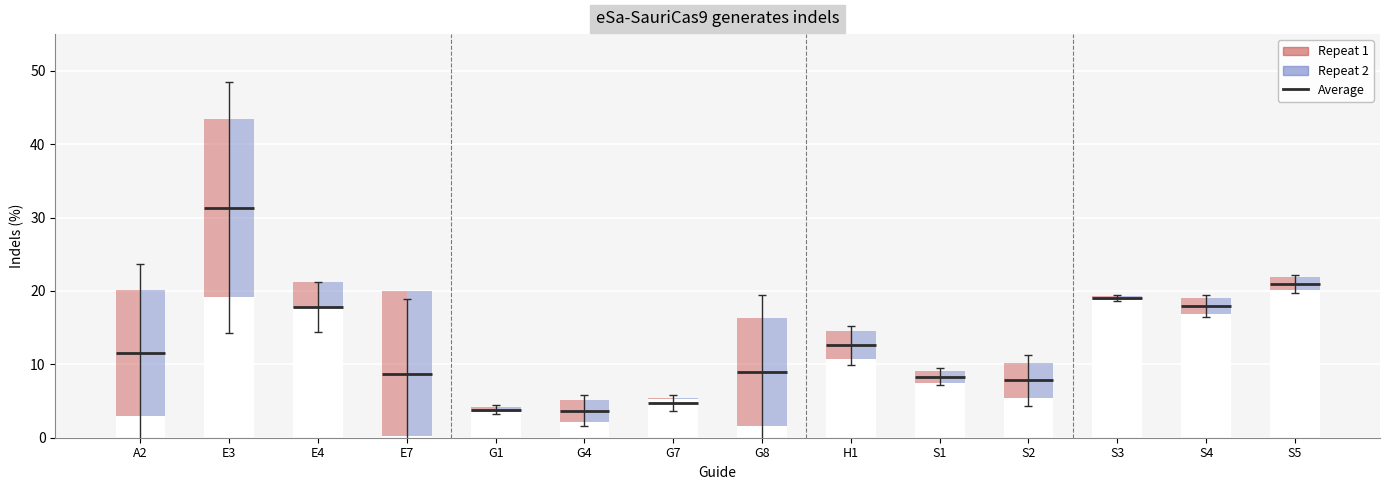

What is the smallest value displayed?

0.3